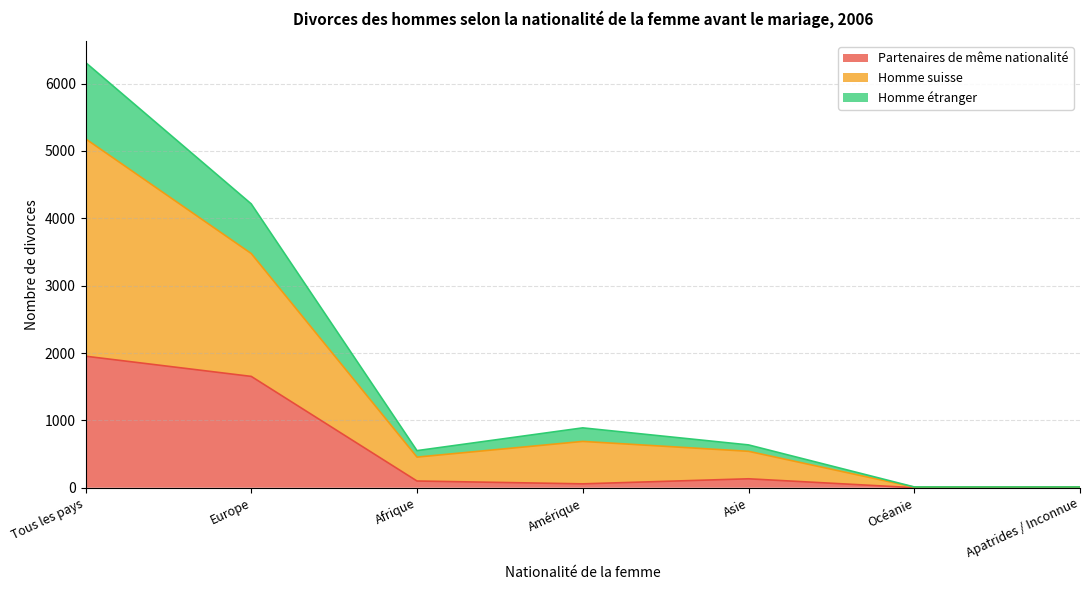

Reading right to left, extract all data points from this chart.

Partenaires de même nationalité: 8	1	133	58	100	1653	1953
Homme suisse: 12	12	636	889	551	4214	6314
Homme étranger: 11	9	541	688	455	3477	5181